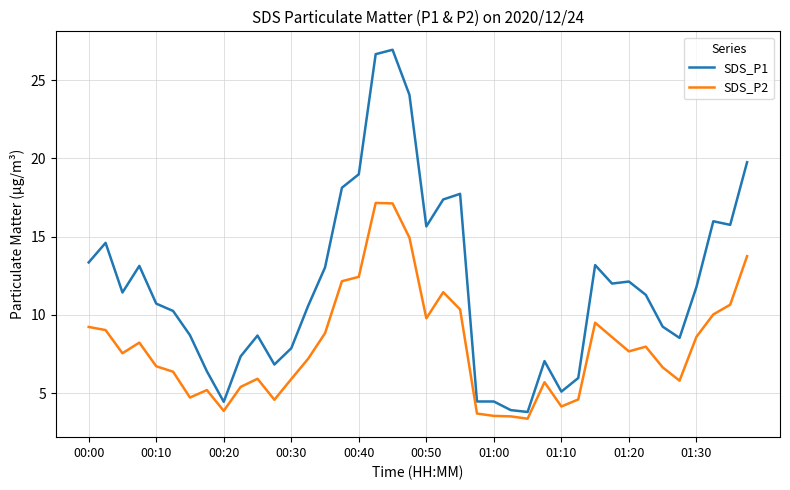

What is the difference between the maximum and minimum values in the SDS_P1 series?

23.1